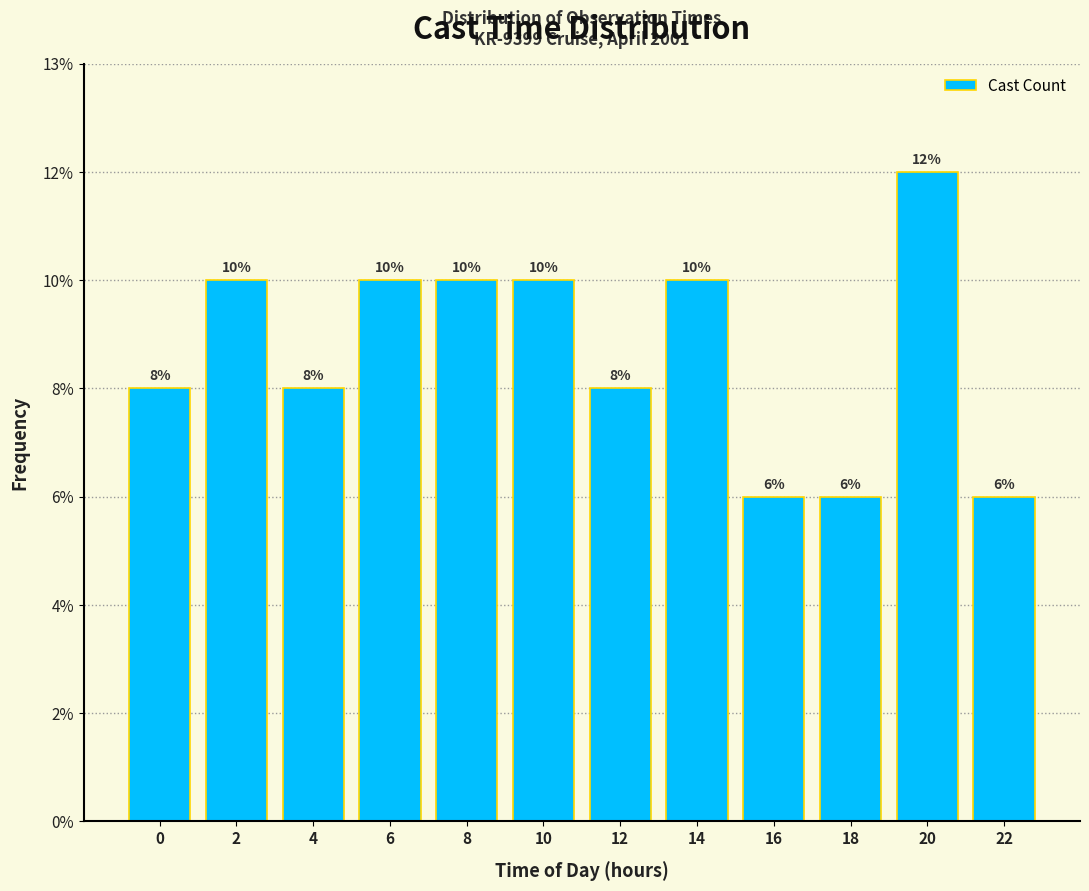

Does the chart contain any negative values?

No